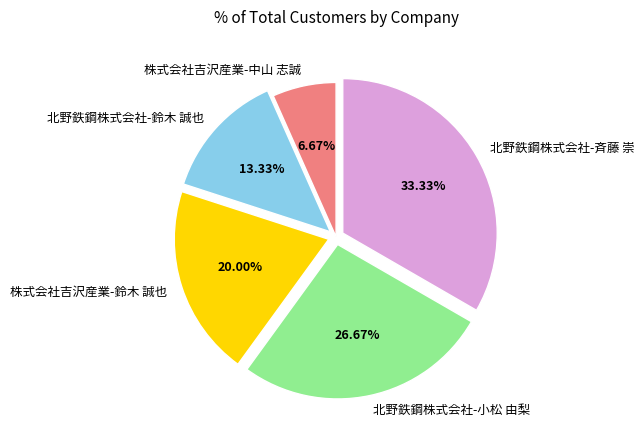

Do 株式会社吉沢産業-中山 志誠 and 北野鉄鋼株式会社-小松 由梨 together represent more than half of the pie?

No